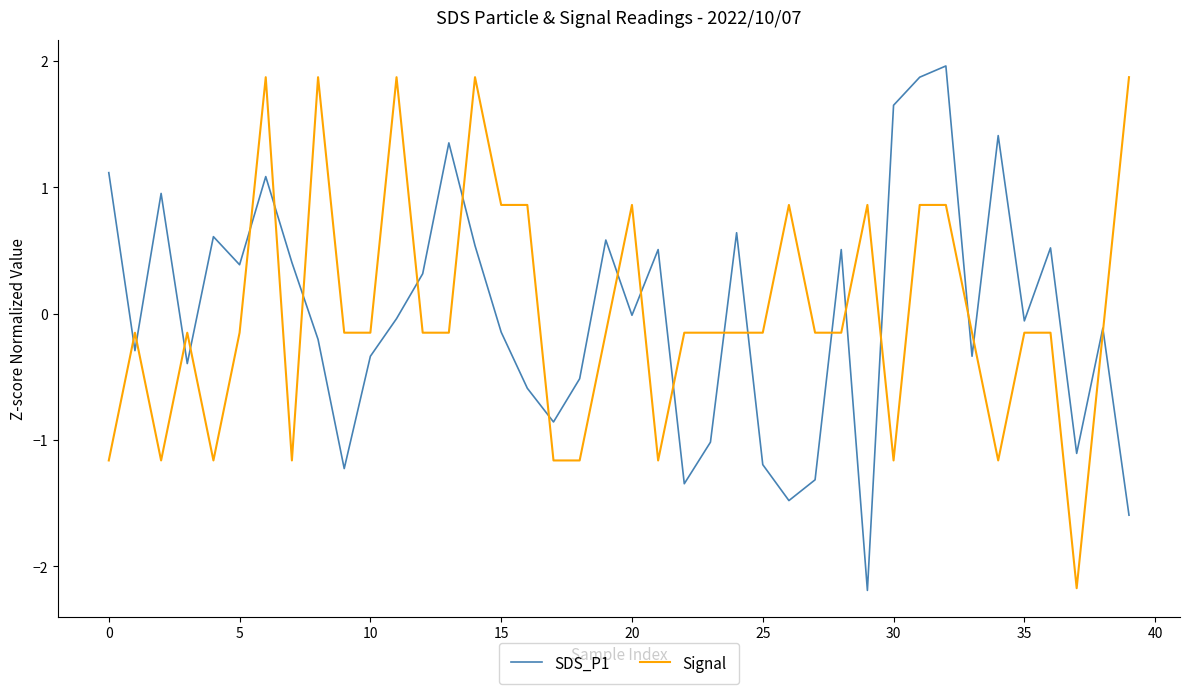

How many intersections are there between SDS_P1 and Signal?

21